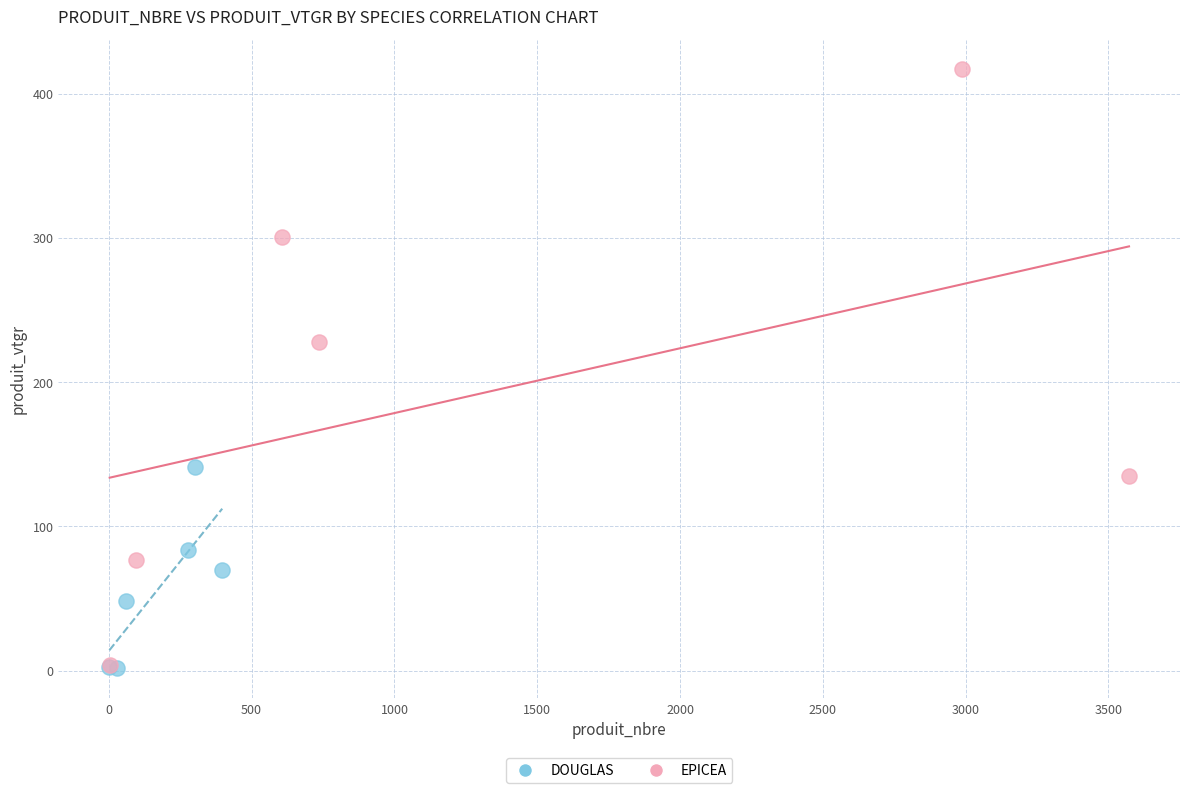

Which series has the widest spread of Y values?

EPICEA